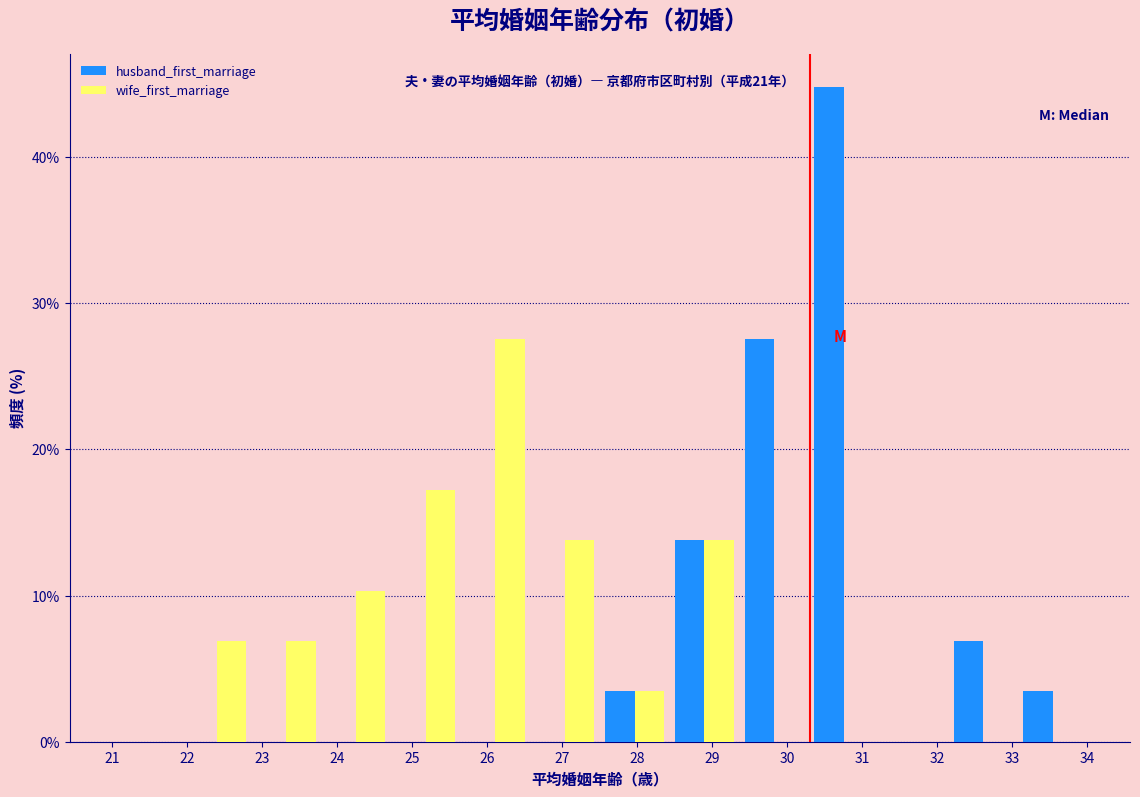

In the wife_first_marriage series, which range on the x-axis has the tallest bar?

25.6 to 26.6